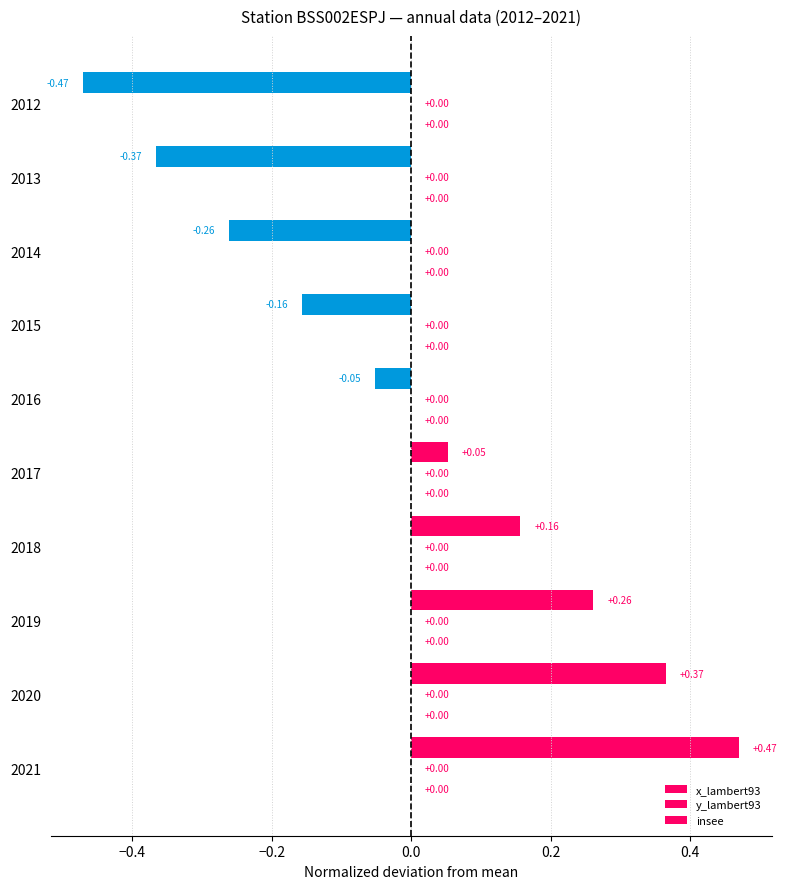

Does the chart contain any negative values?

Yes